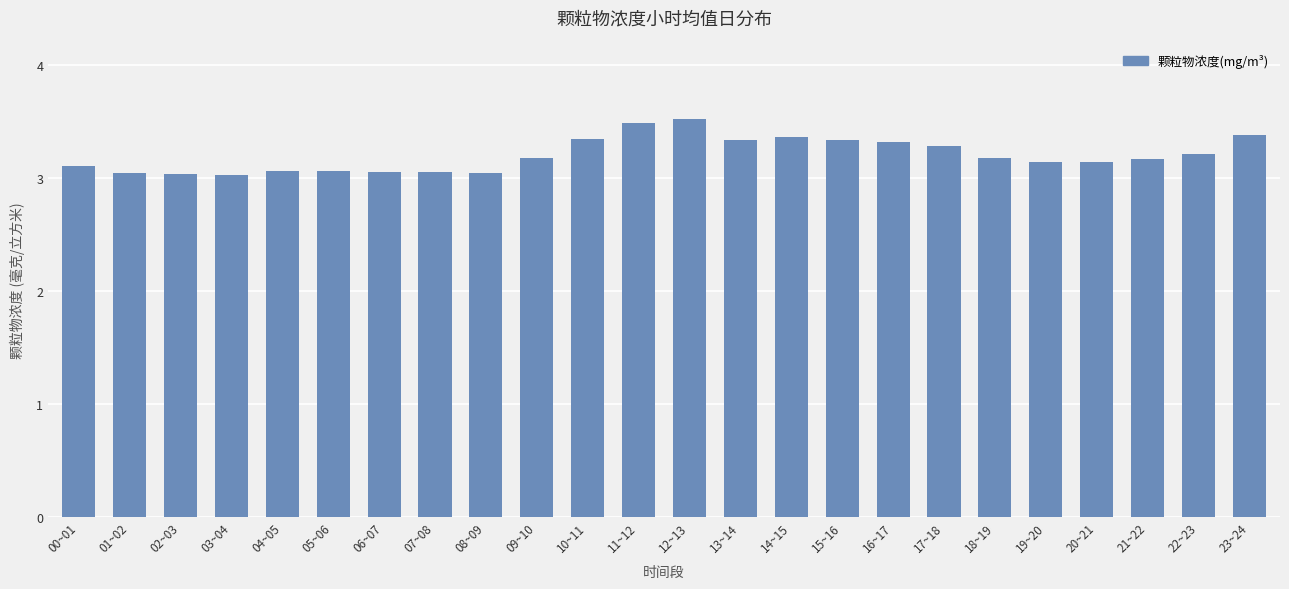

What is the sum of all values?

76.8